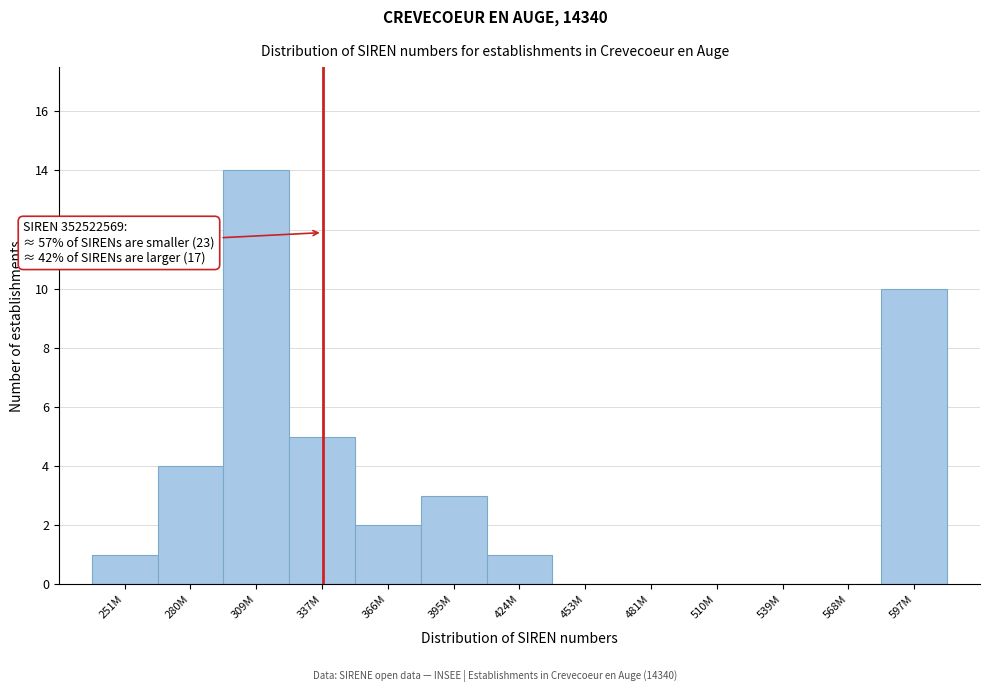

Reading left to right, what are all the values shown in this chart?

251M=1	280M=4	309M=14	337M=5	366M=2	395M=3	424M=1	453M=0	481M=0	510M=0	539M=0	568M=0	597M=10